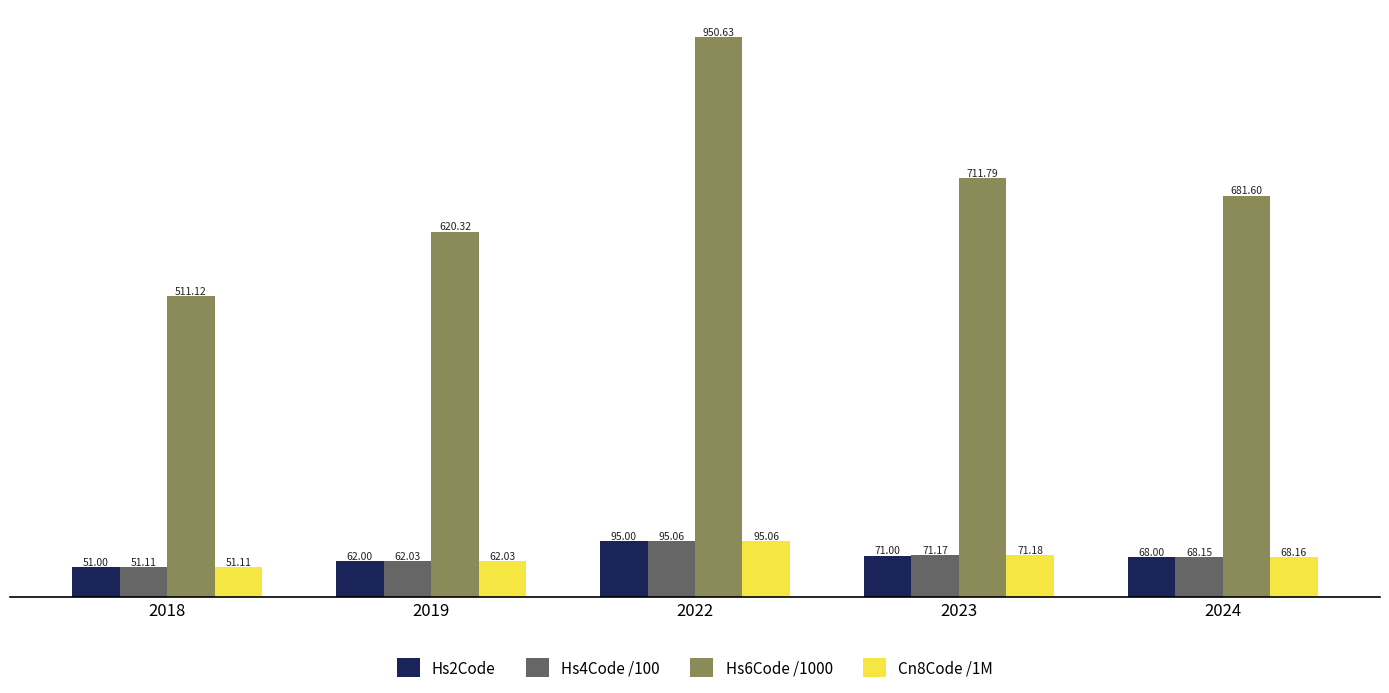

How many bars are there in total?

20